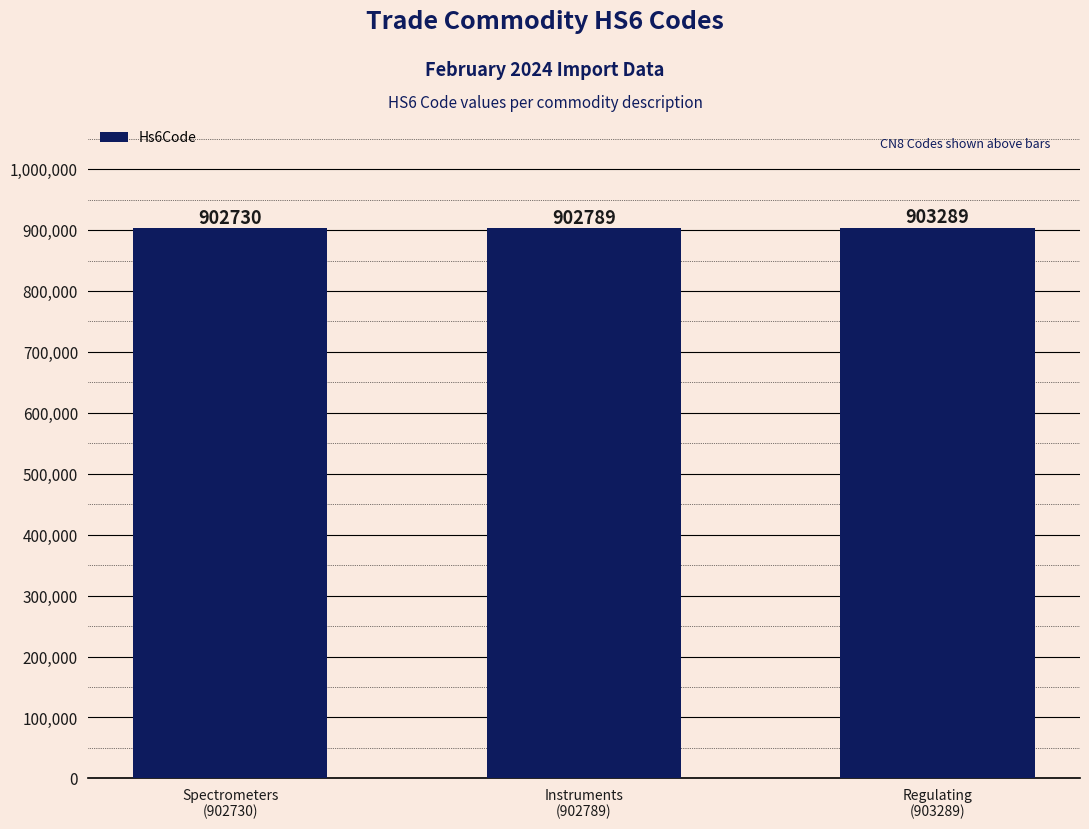

List the labels in order of value, largest first.

Regulating
(903289), Instruments
(902789), Spectrometers
(902730)